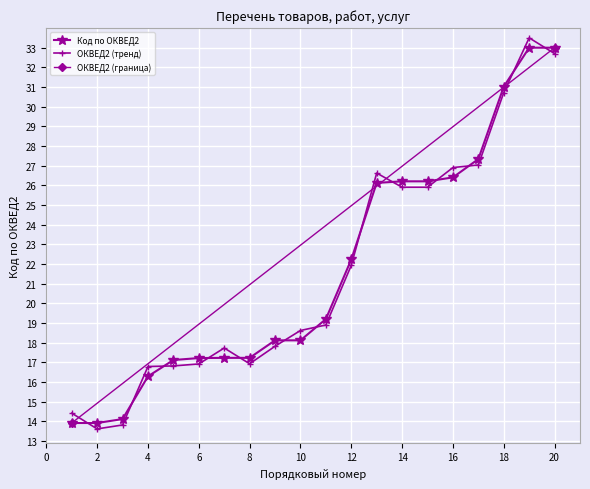

What is the average value?

21.7